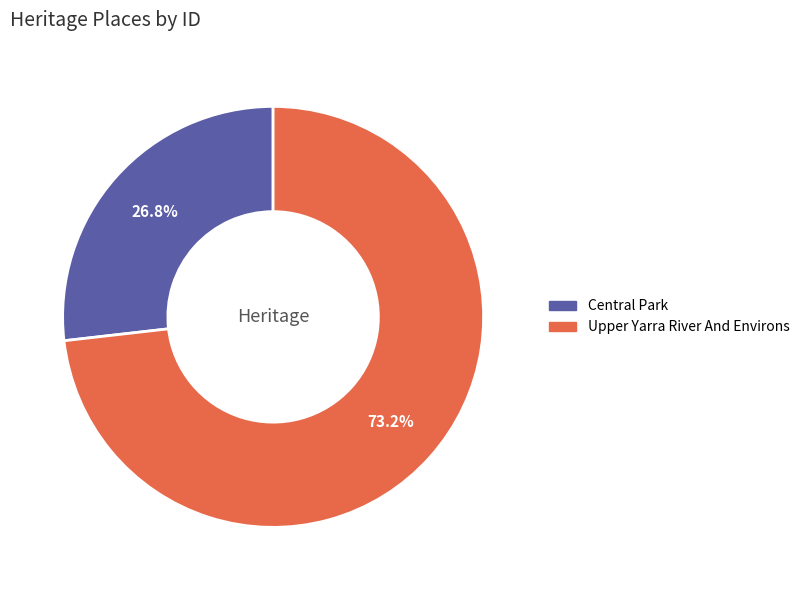

Which has a higher value, Central Park or Upper Yarra River And Environs?

Upper Yarra River And Environs